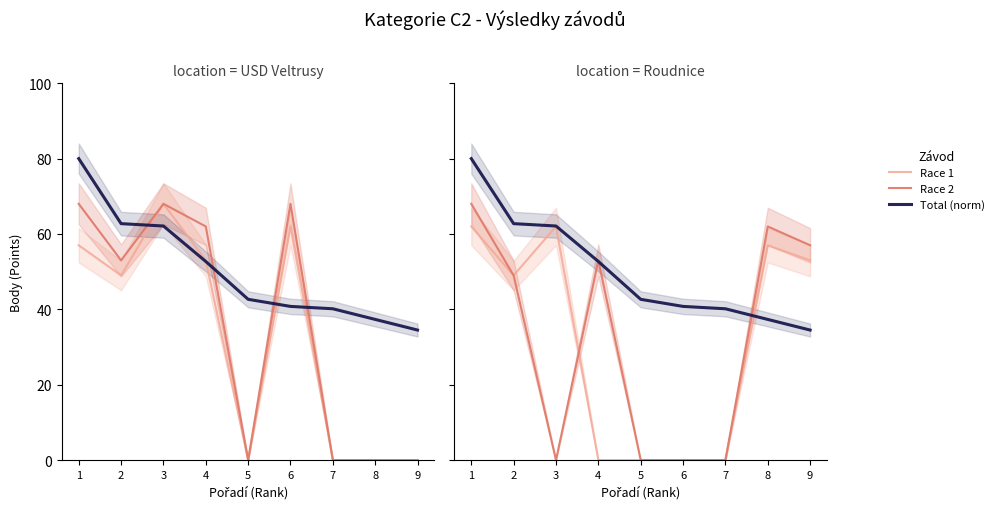

At which label does Total Points (norm) reach its peak?

1